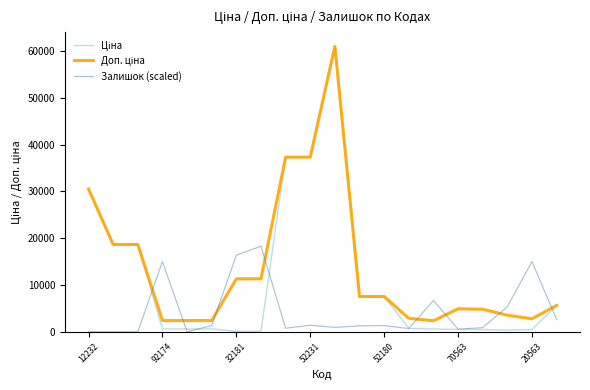

What is the maximum value shown in the chart?

61024.7